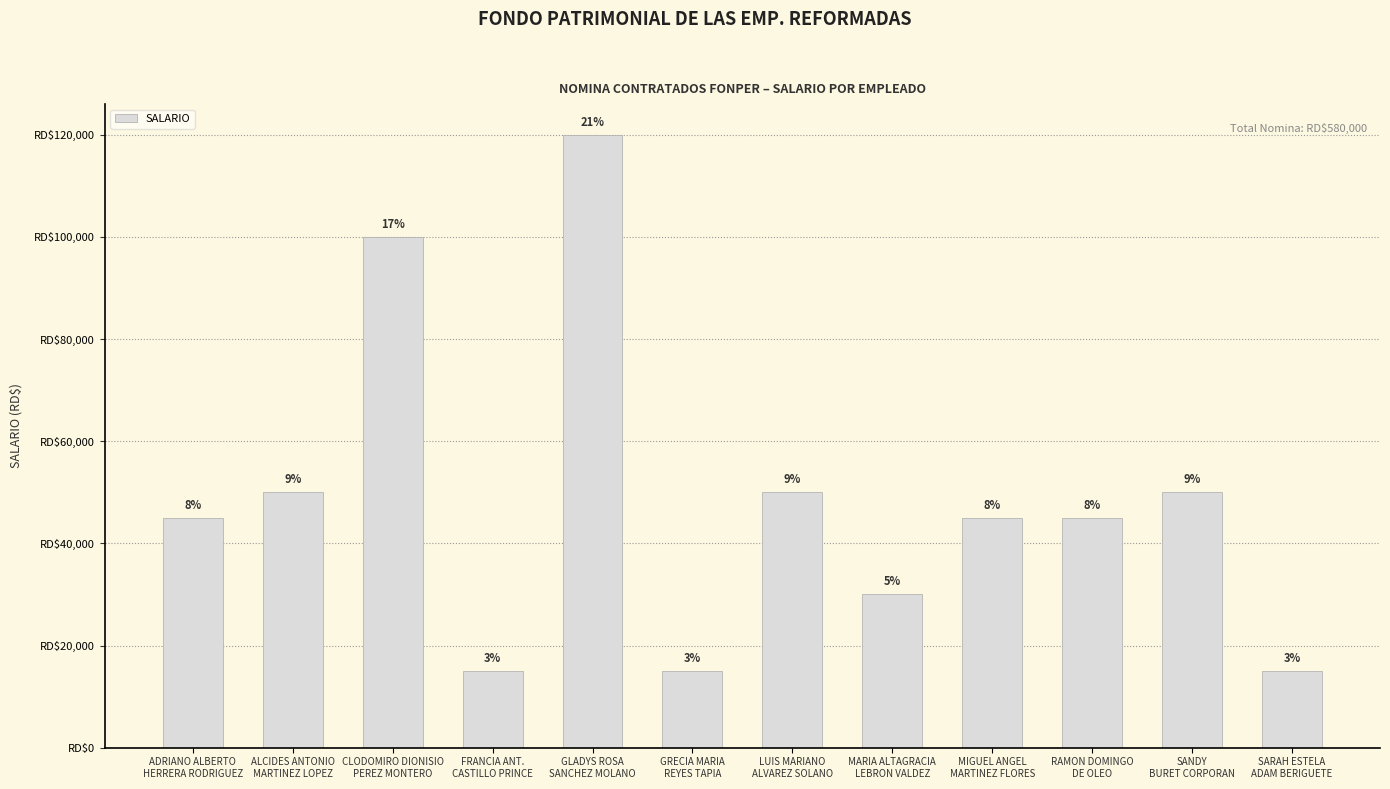

What value does the data have at LUIS MARIANO
ALVAREZ SOLANO?

50000